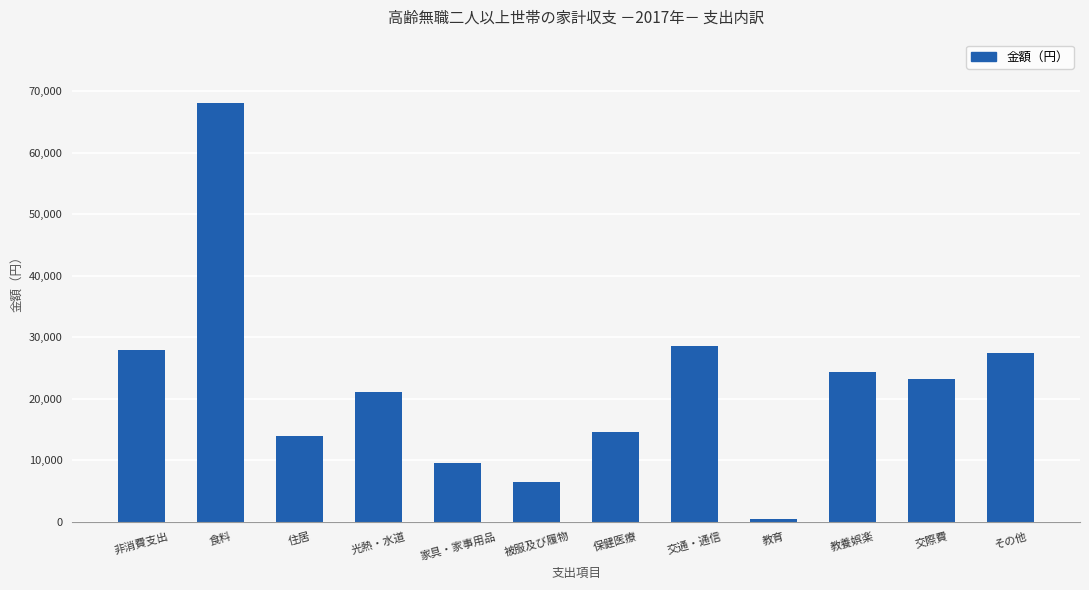

Reading left to right, list all the values displayed in this chart.

非消費支出=27952	食料=68154	住居=13885	光熱・水道=21115	家具・家事用品=9608	被服及び履物=6458	保健医療=14513	交通・通信=28630	教育=382	教養娯楽=24268	交際費=23273	その他=27394